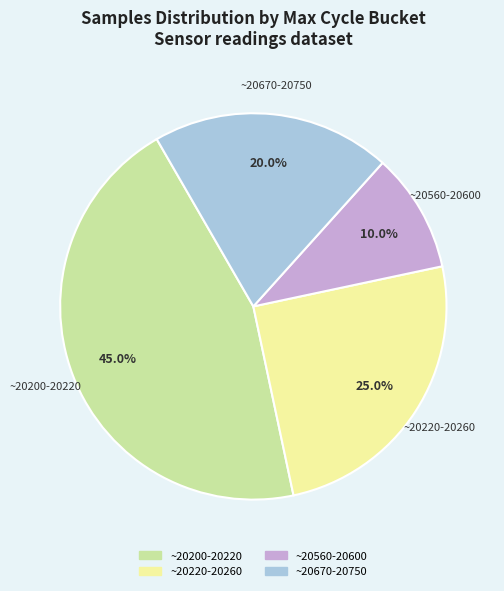

Does any single category account for the majority?

No